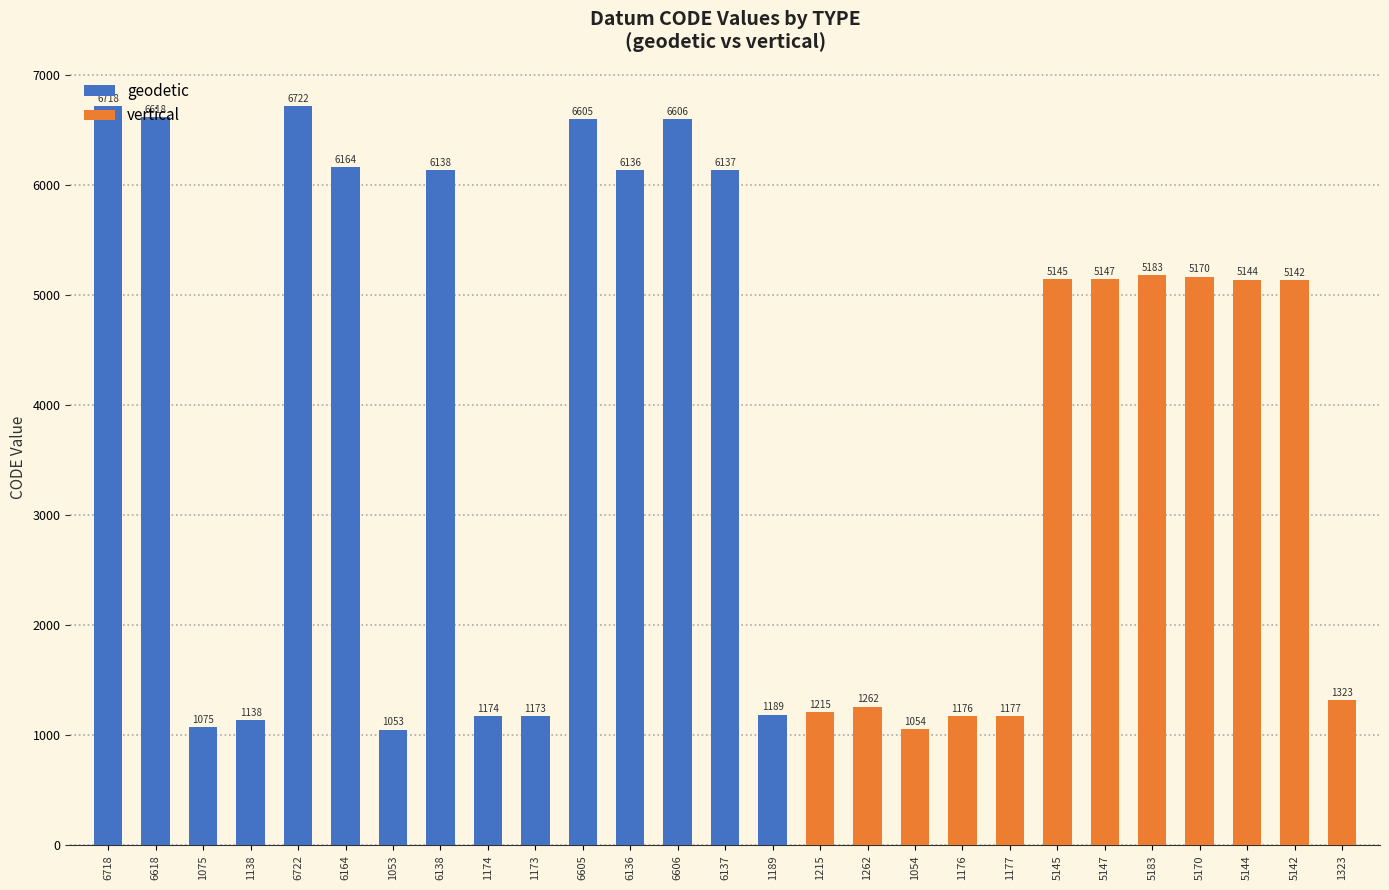

The value of vertical at 1176 is 465. True or false?

False